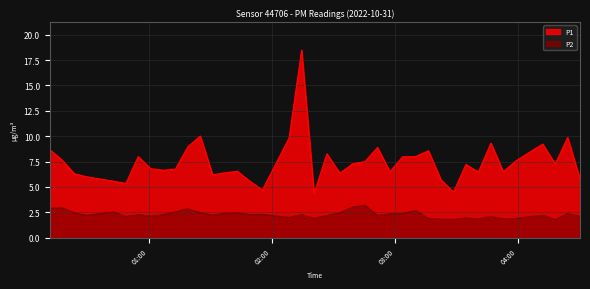

Which series has the largest range (max minus min)?

P1